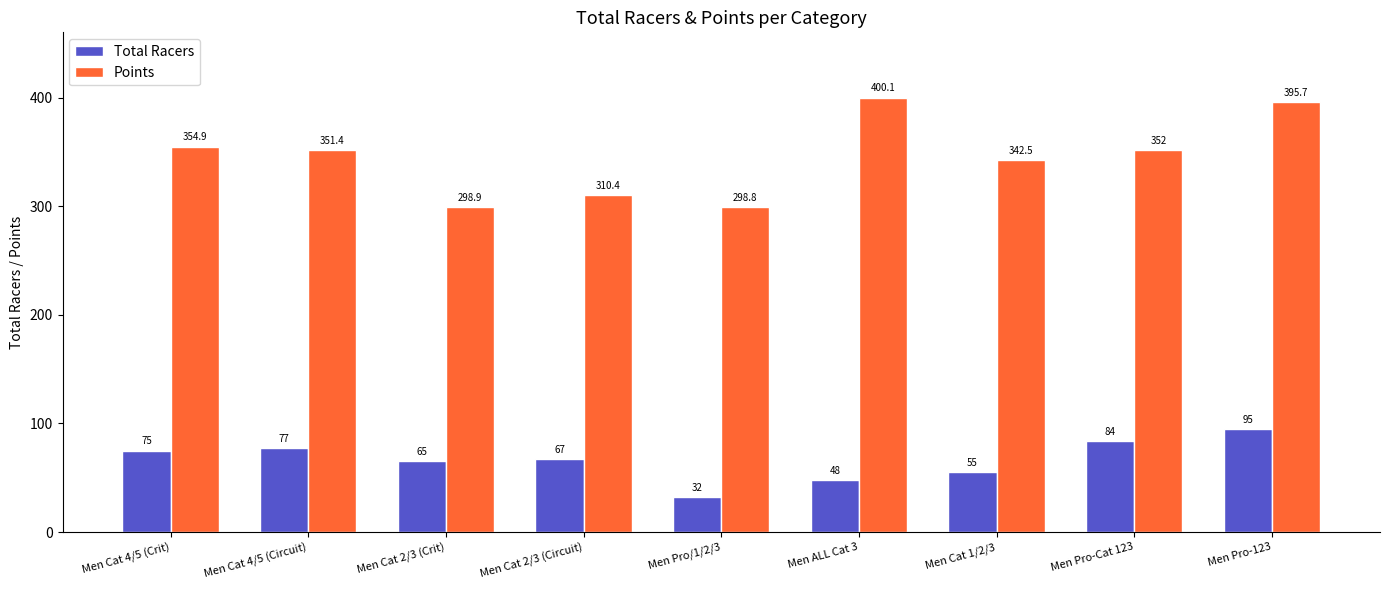

At which label is Points closest to 349?

Men Cat 4/5 (Circuit)